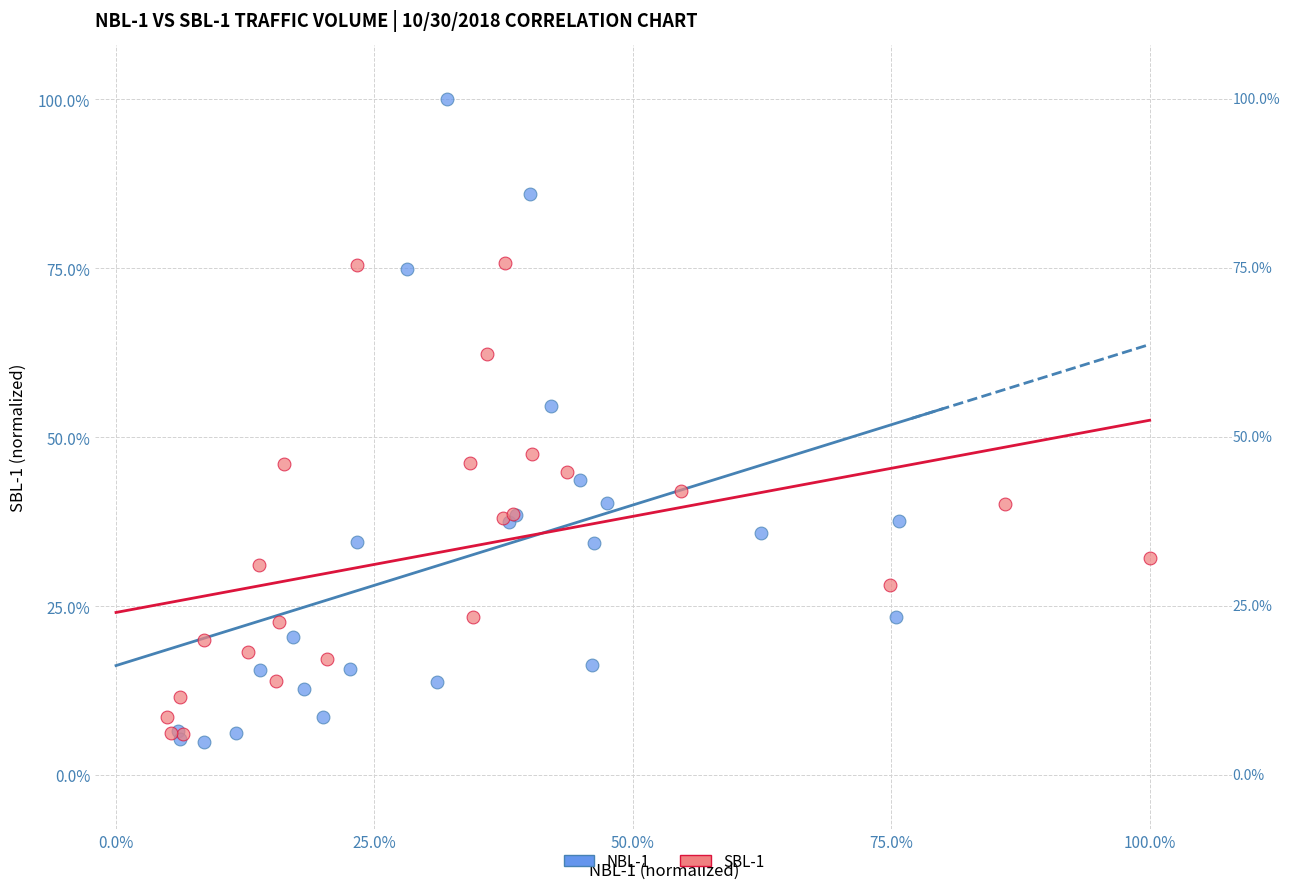

Which series has the widest spread of Y values?

NBL-1